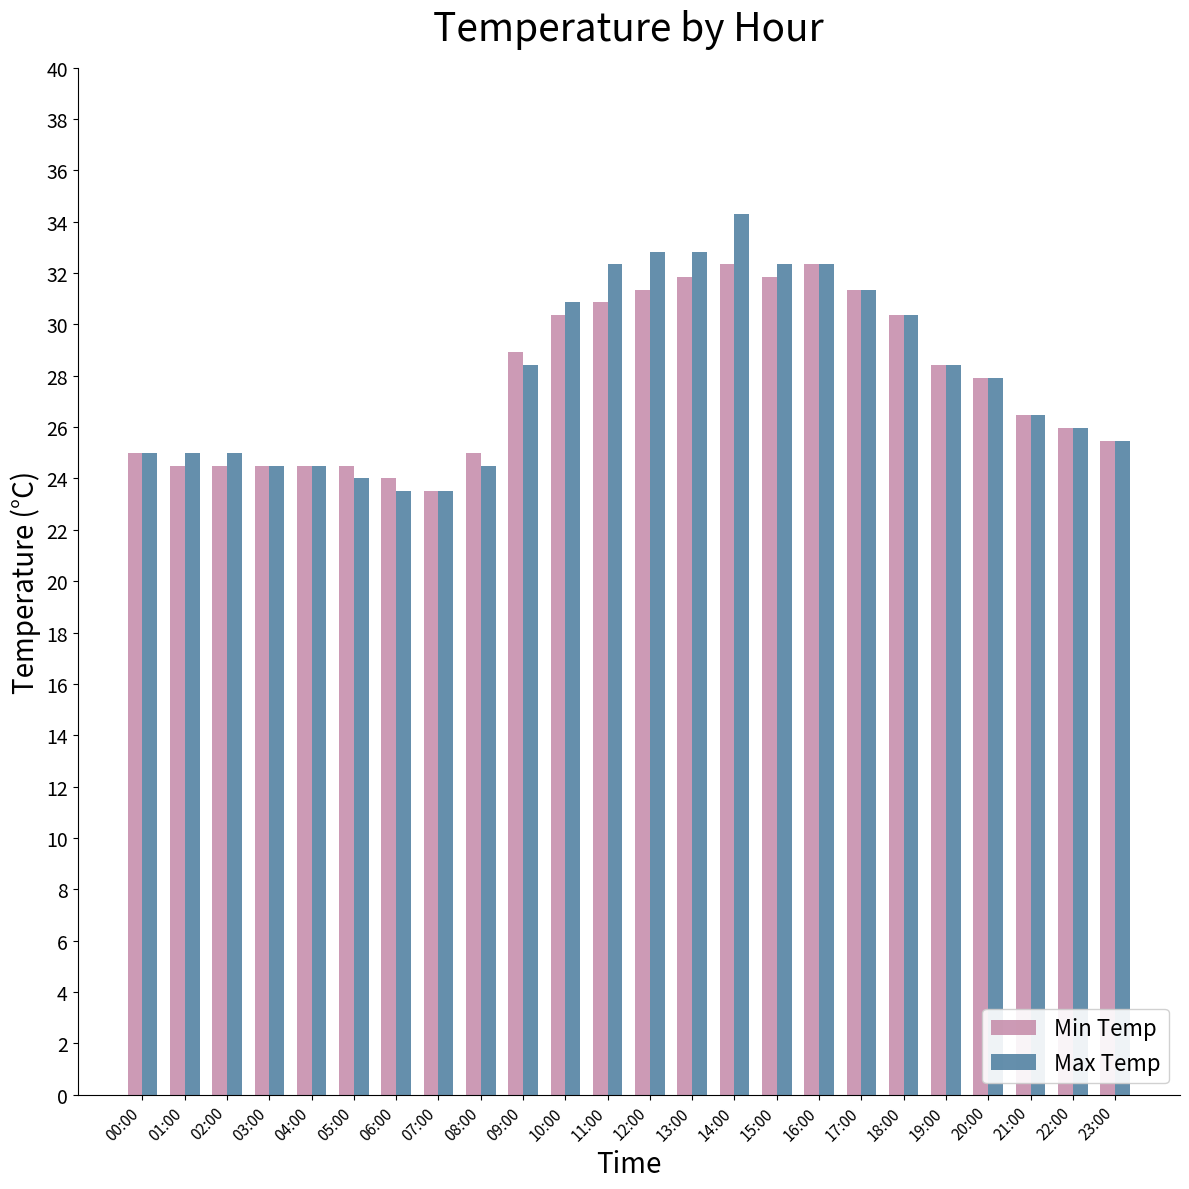

What are all the series names shown in the legend?

Min Temp, Max Temp